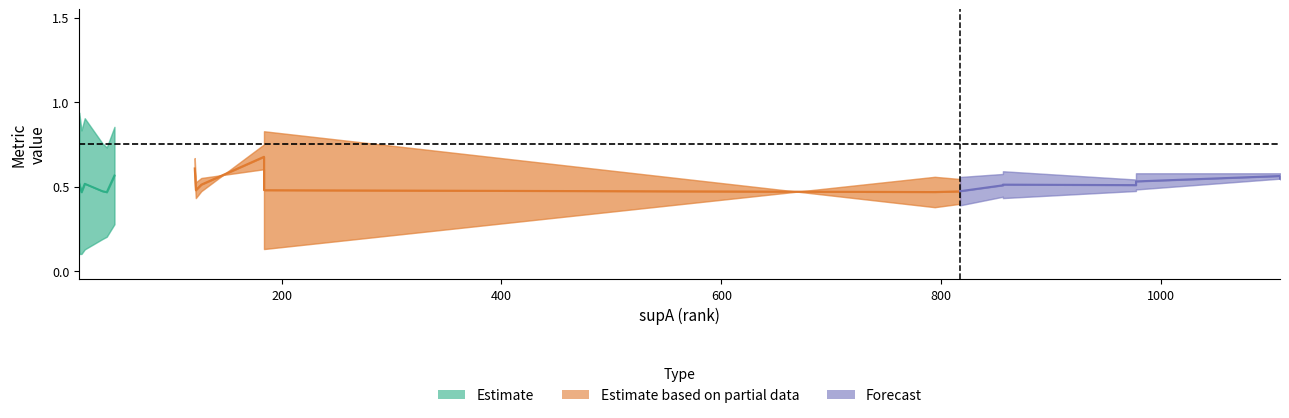

Does the chart display data point markers on the line(s)?

No